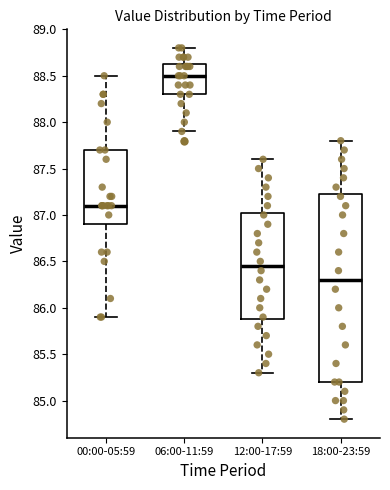

Where is the lower edge of the box for 00:00-05:59 on the y-axis? The values are not printed on the chart, so give them approximately, as read against the axis.

86.90